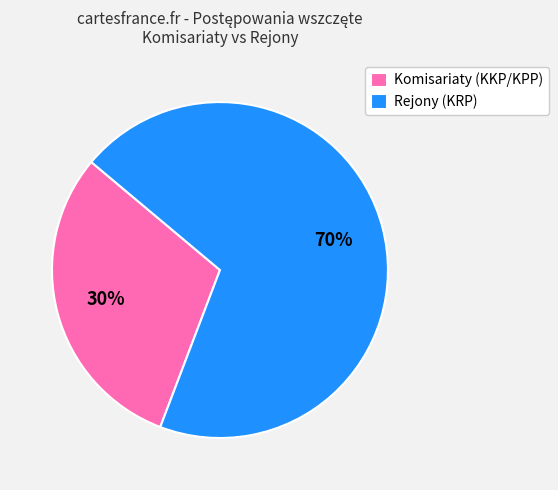

Combined, do Rejony (KRP) and Komisariaty (KKP/KPP) account for over 50%?

Yes